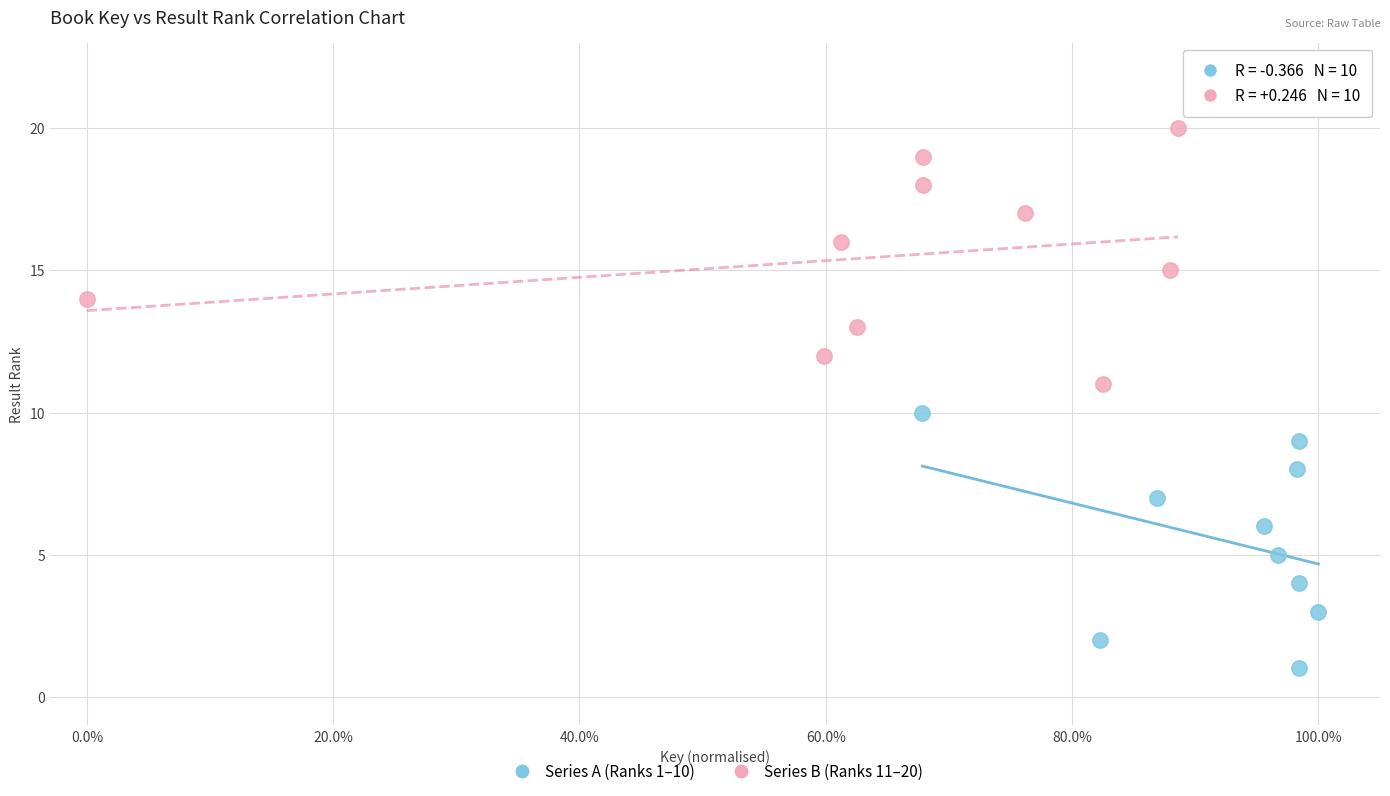

Which series contains the highest Y value?

Series B (Ranks 11–20)